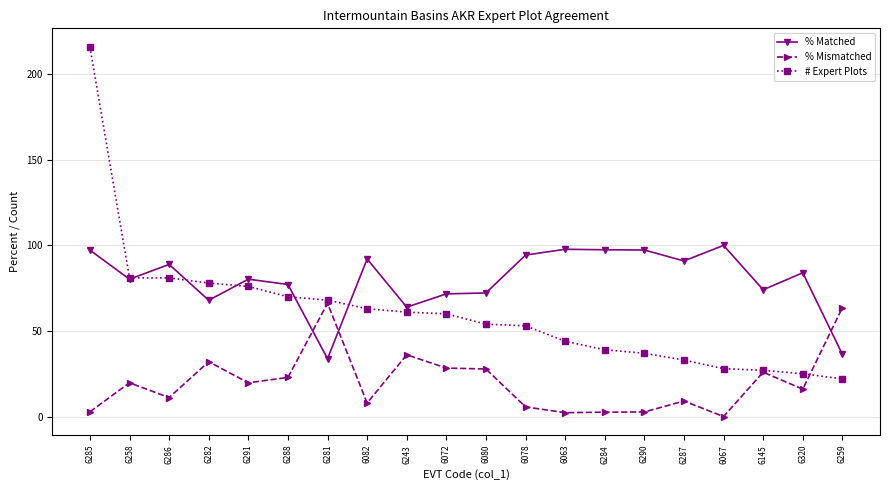

What are all the series names shown in the legend?

% Matched, % Mismatched, # Expert Plots